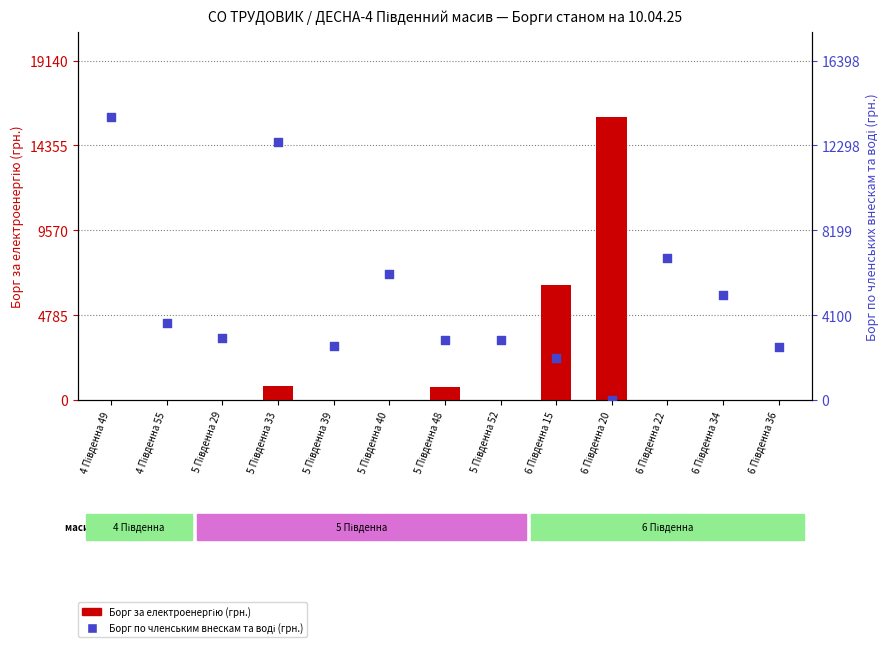

At how many categories does at least one series exceed 10706?

3